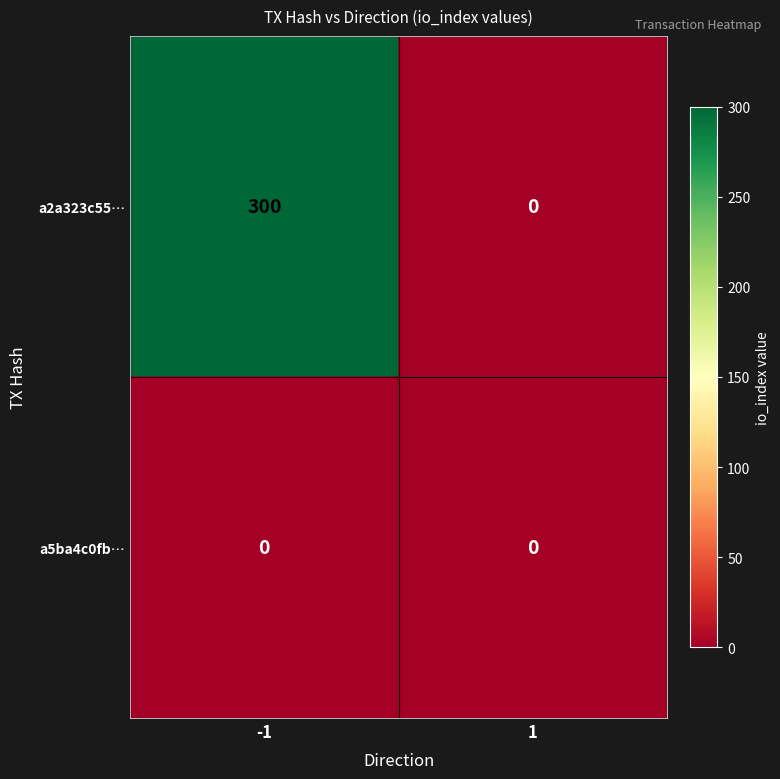

What is the maximum value shown in the chart?

300